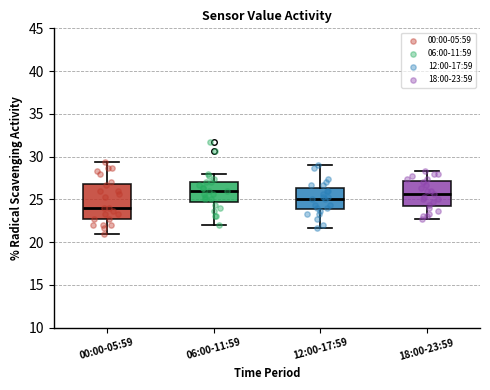

Comparing the boxes themselves (not the whiskers), which one is the tallest?

00:00-05:59